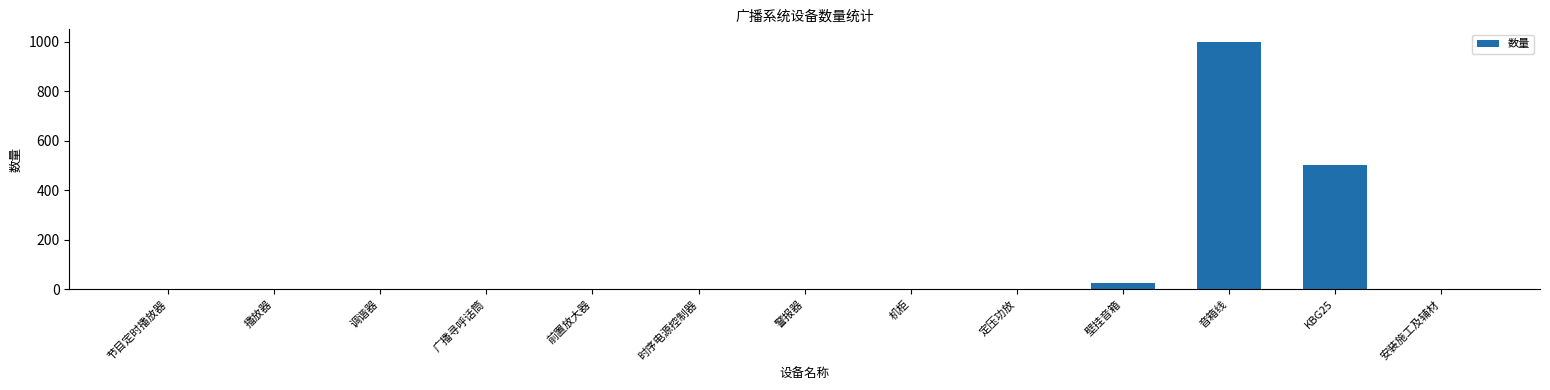

At which category does the chart reach its peak across all series?

音箱线